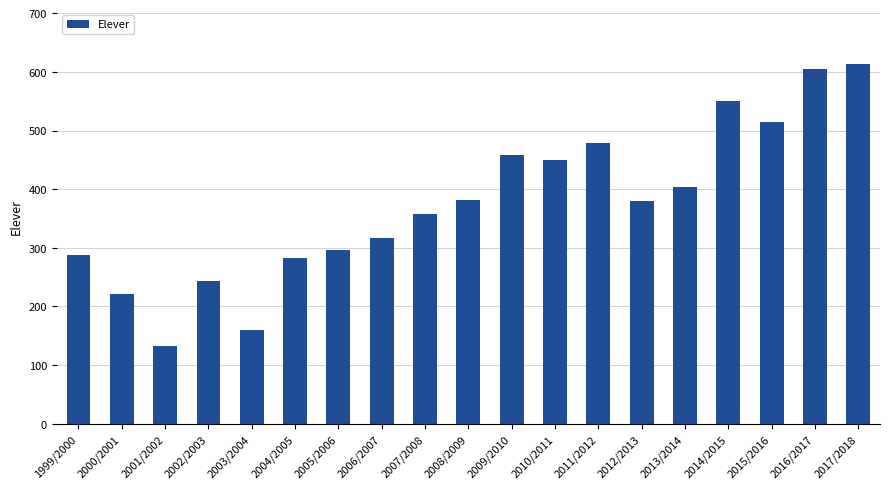

What is the change in value from 2000/2001 to 2005/2006?

+75